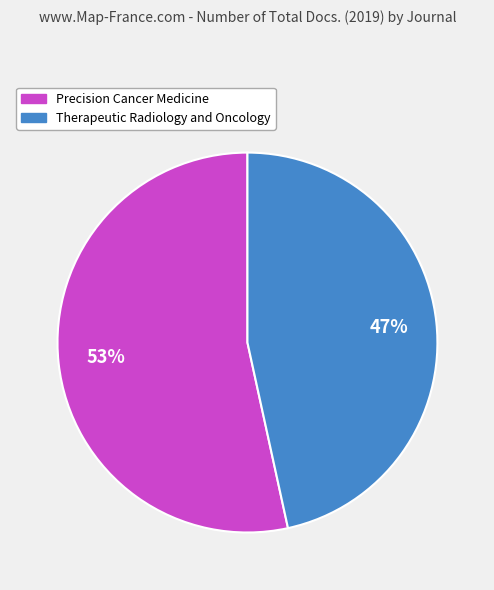

Do Precision Cancer Medicine and Therapeutic Radiology and Oncology together represent more than half of the pie?

Yes